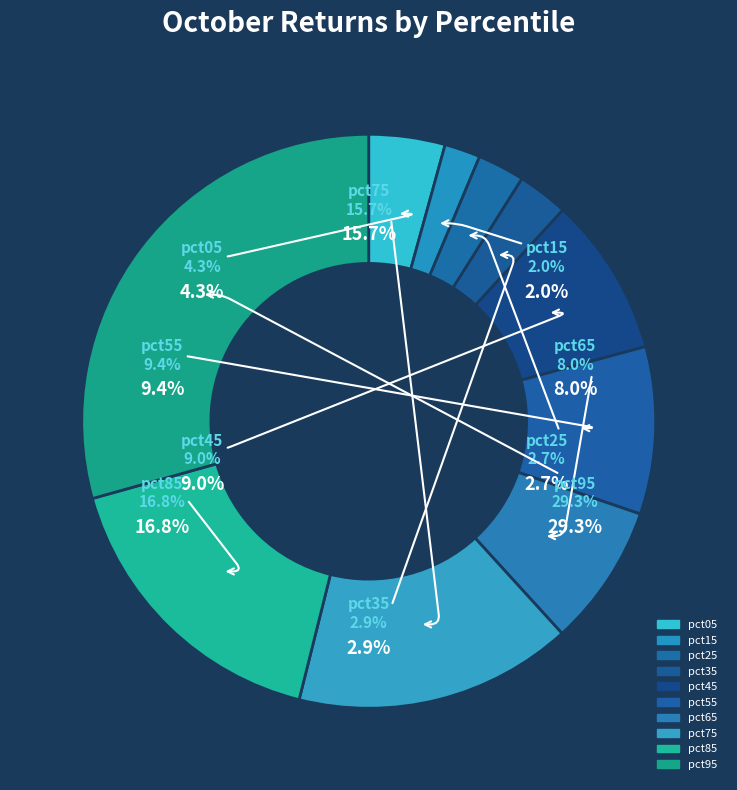

To the nearest percent, what is the difference between the largest and smallest slice percentages?

27%